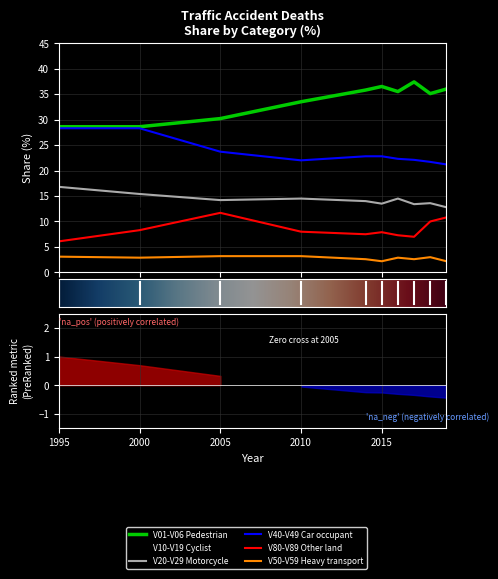

Where is V20-V29 Motorcycle nearest to the value 14?

2014